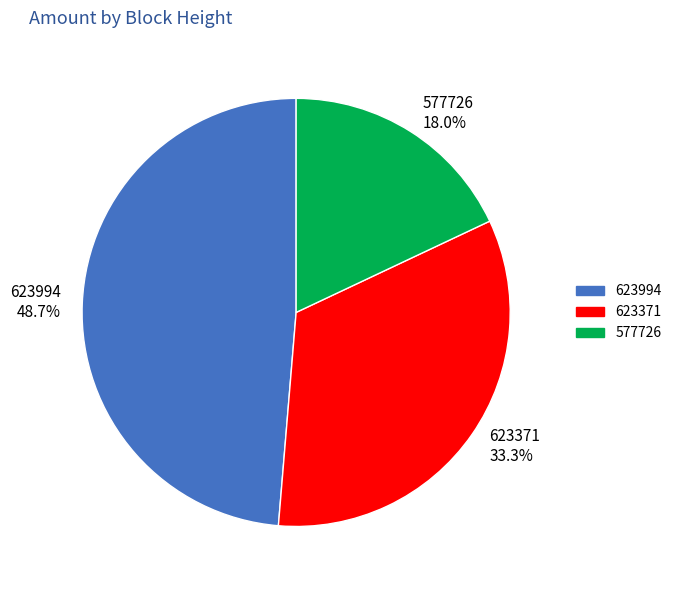

Does 623994 account for over 50% of the chart?

No